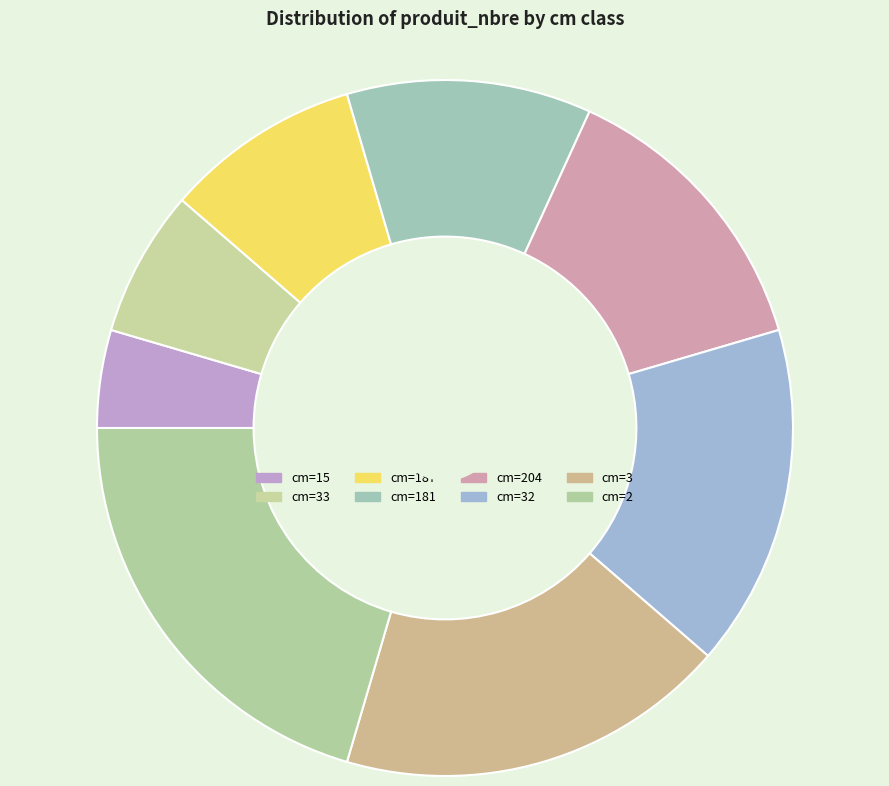

How many slices are in this pie chart?

8